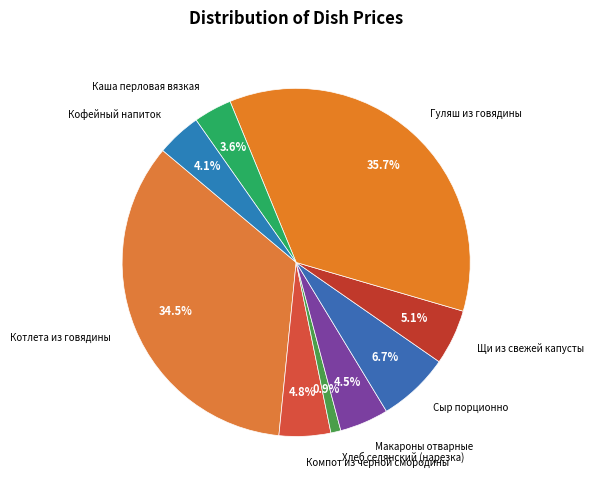

Is the sum of Сыр порционно and Макароны отварные greater than half?

No